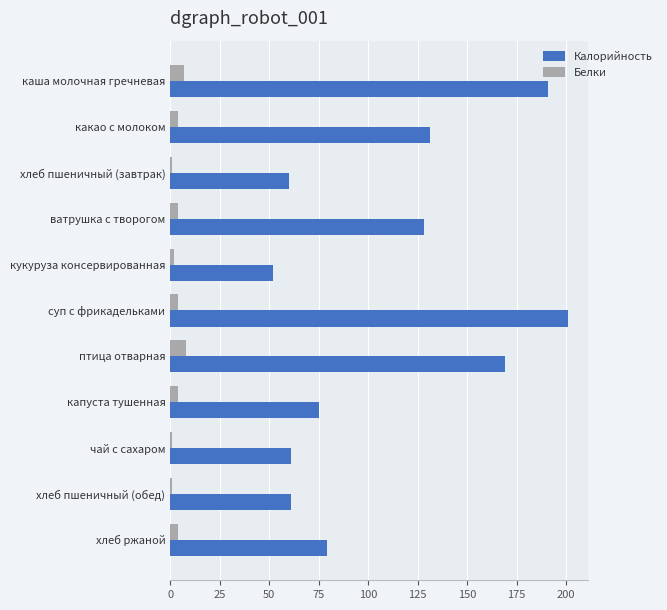

At how many categories does at least one series exceed 63?

7